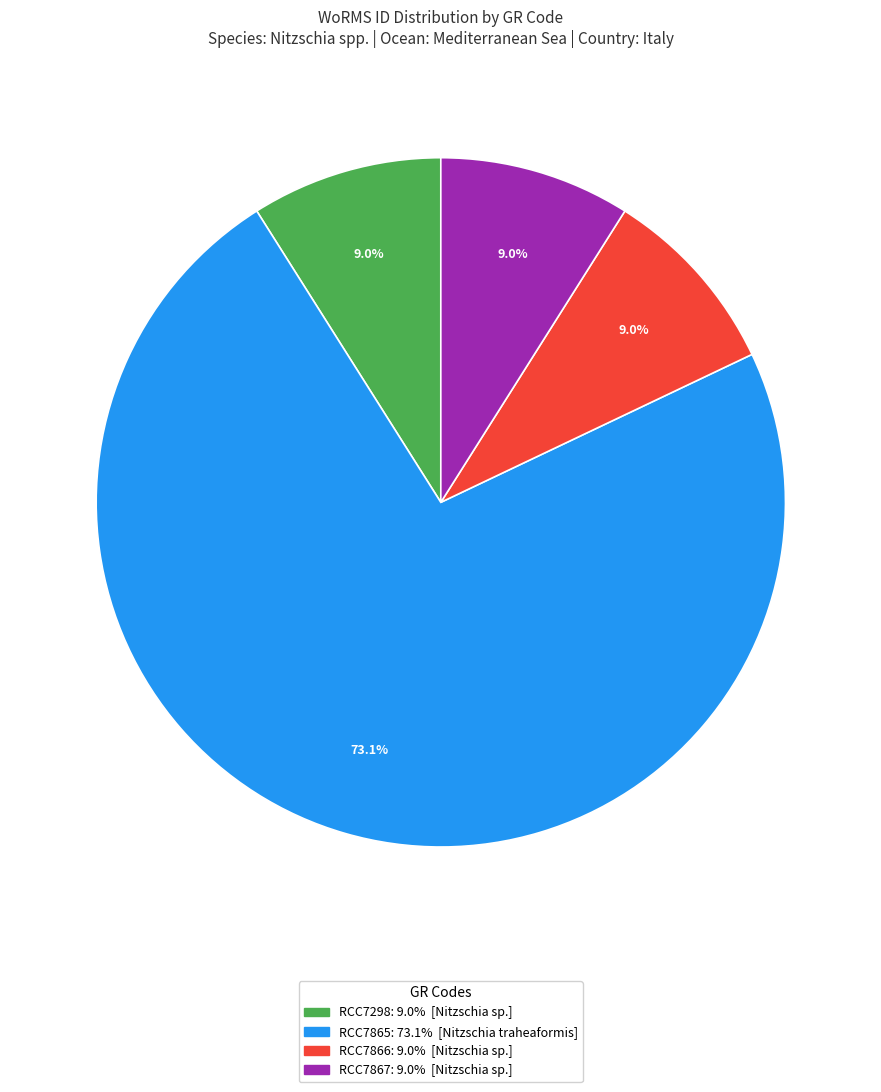

The RCC7866 slice represents 9% of the pie. True or false?

True